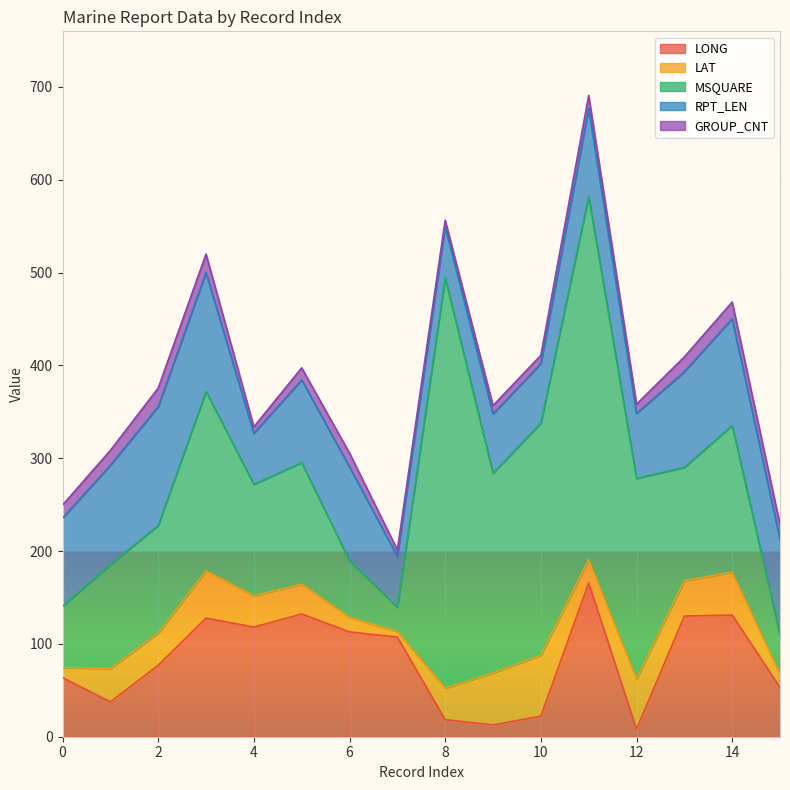

Which series changed the most between 9 and 14?

LONG